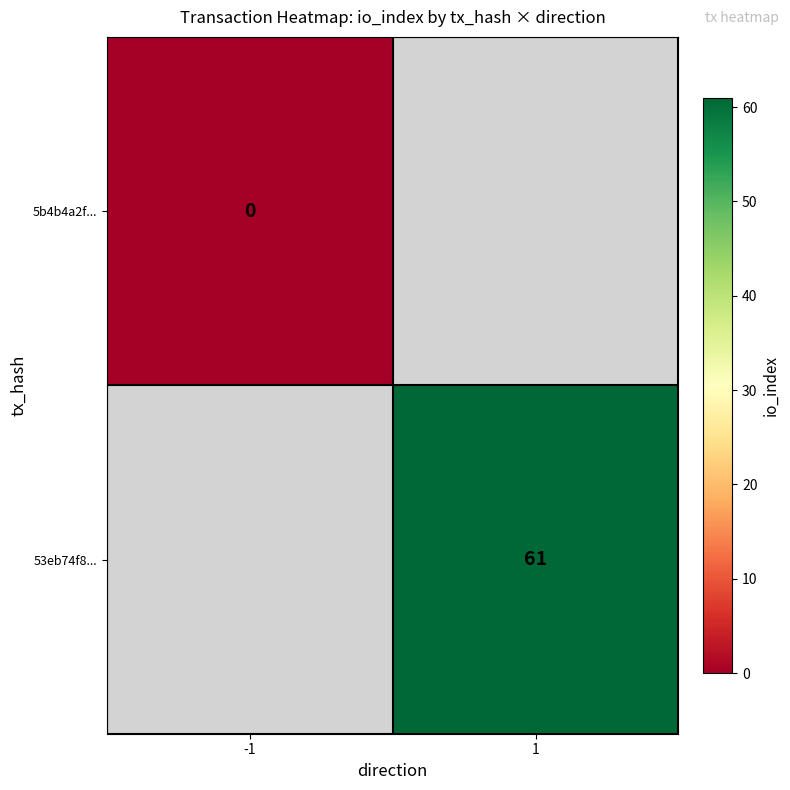

True or false: 53eb74f8... has a value of 89 at 1.

False